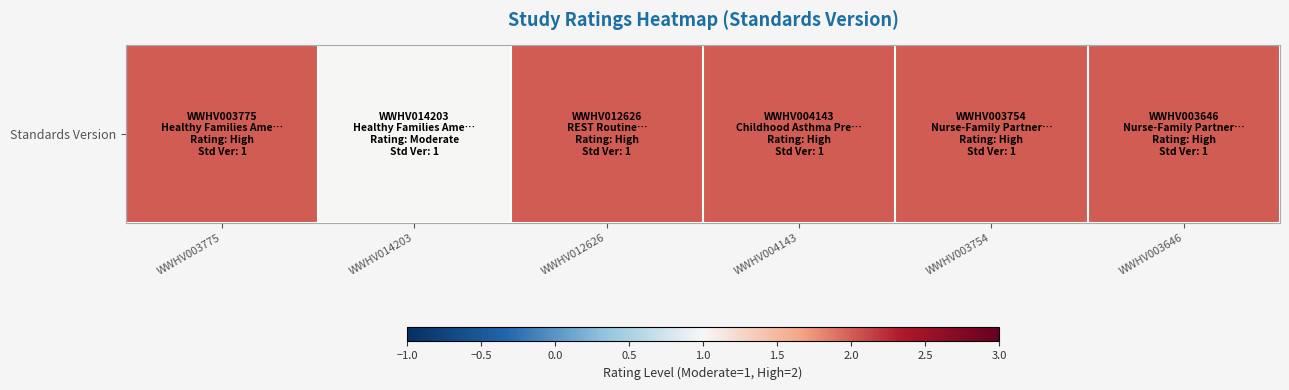

At which category does the chart reach its minimum across all series?

WWHV014203